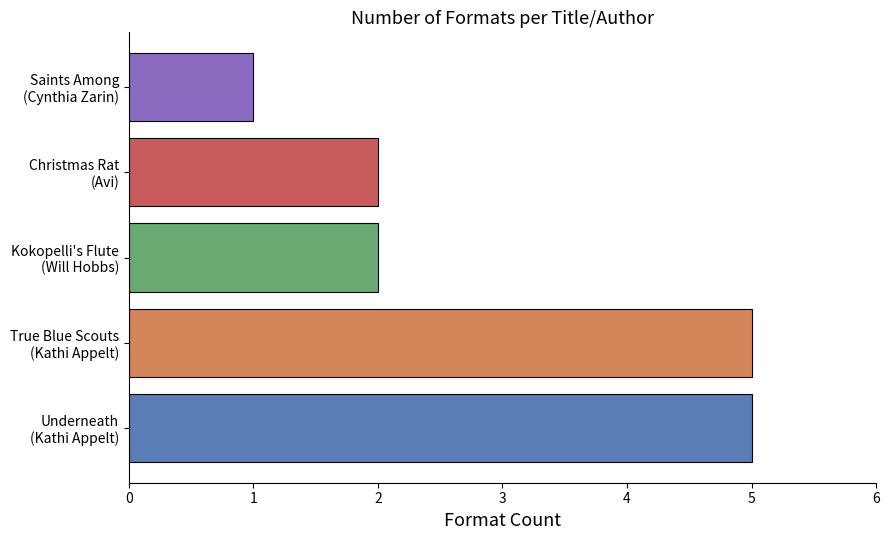

What is the greatest value displayed?

5